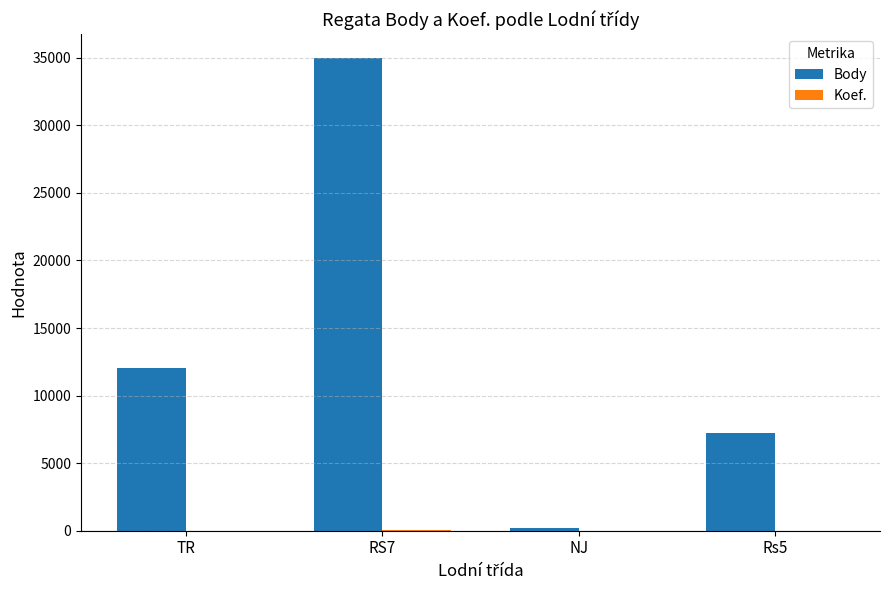

At which category is the sum across all series the highest?

RS7